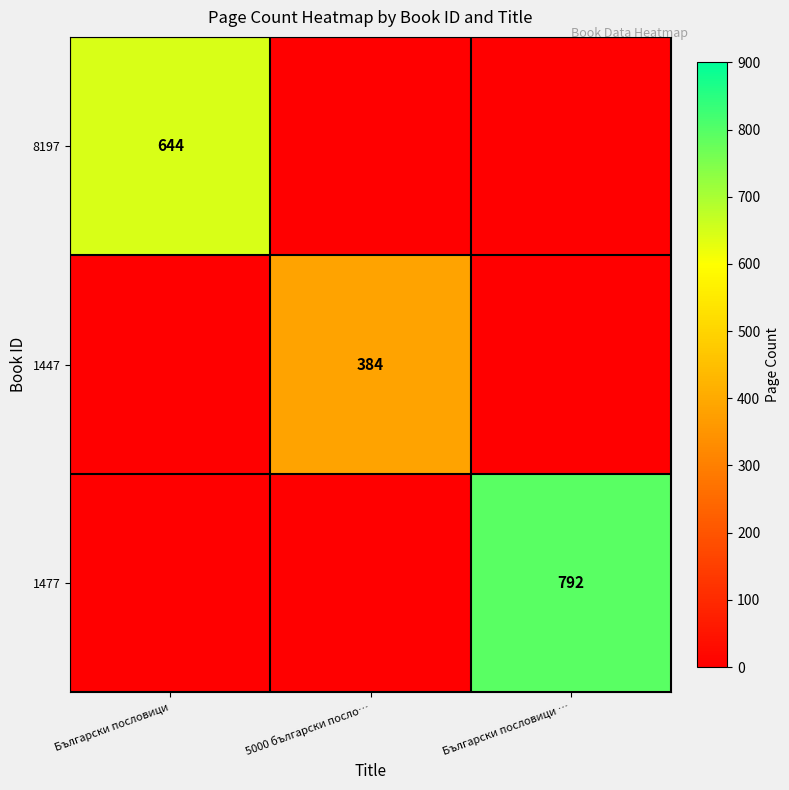

The value of 8197 at Български пословици is 644. True or false?

True